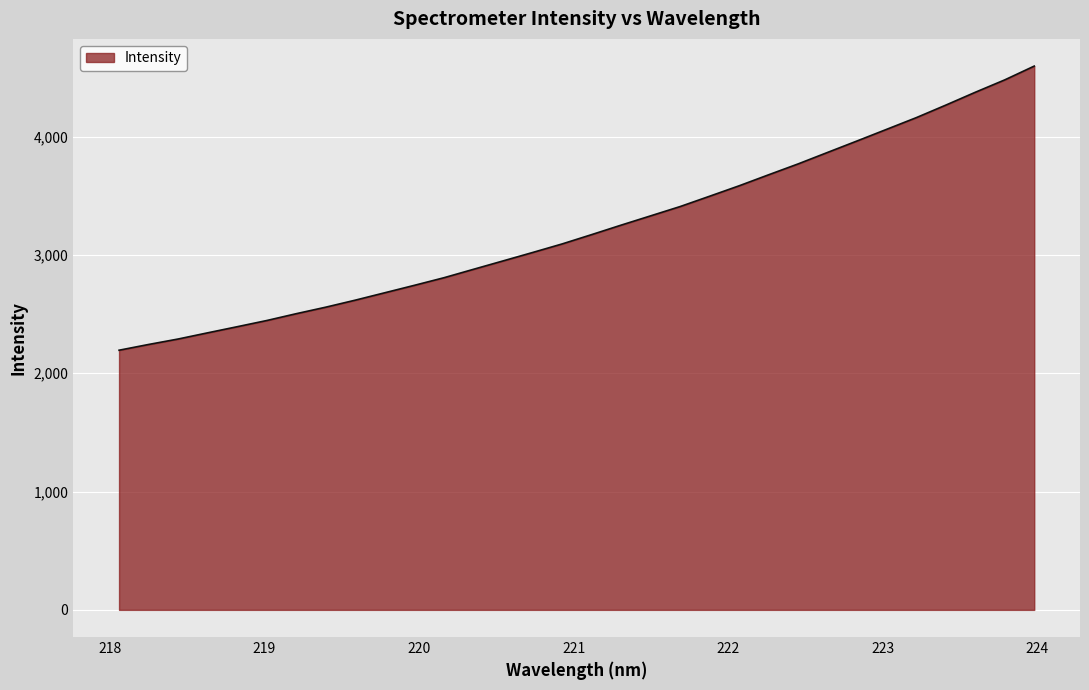

What is the maximum value shown in the chart?

4595.3